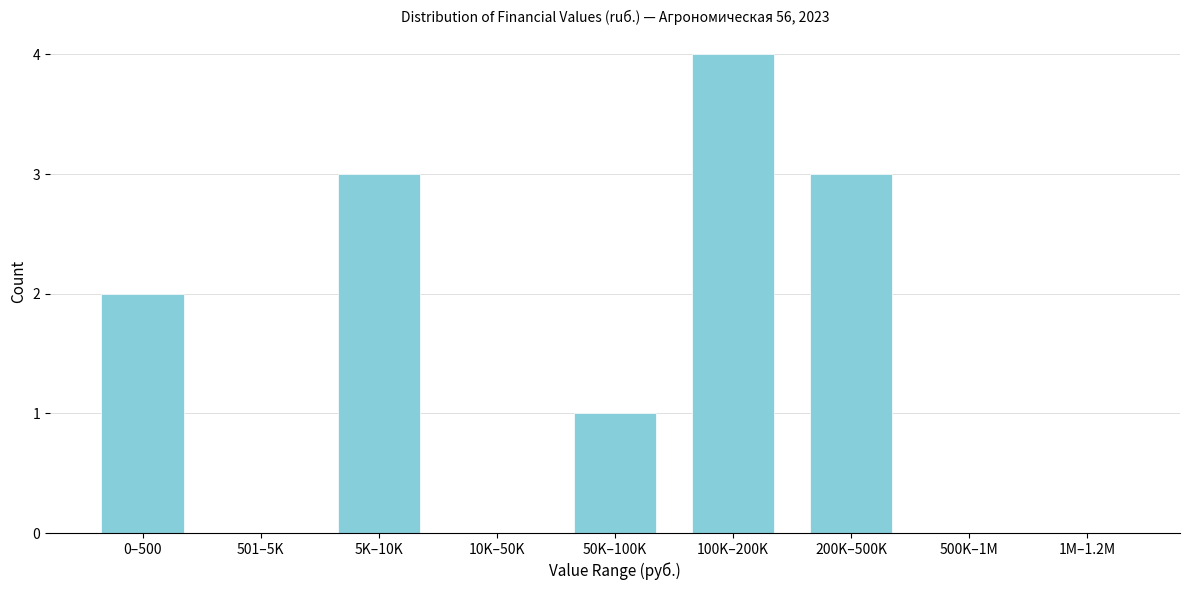

Reading right to left, what are all the values shown in this chart?

1M–1.2M=0	500K–1M=0	200K–500K=3	100K–200K=4	50K–100K=1	10K–50K=0	5K–10K=3	501–5K=0	0–500=2